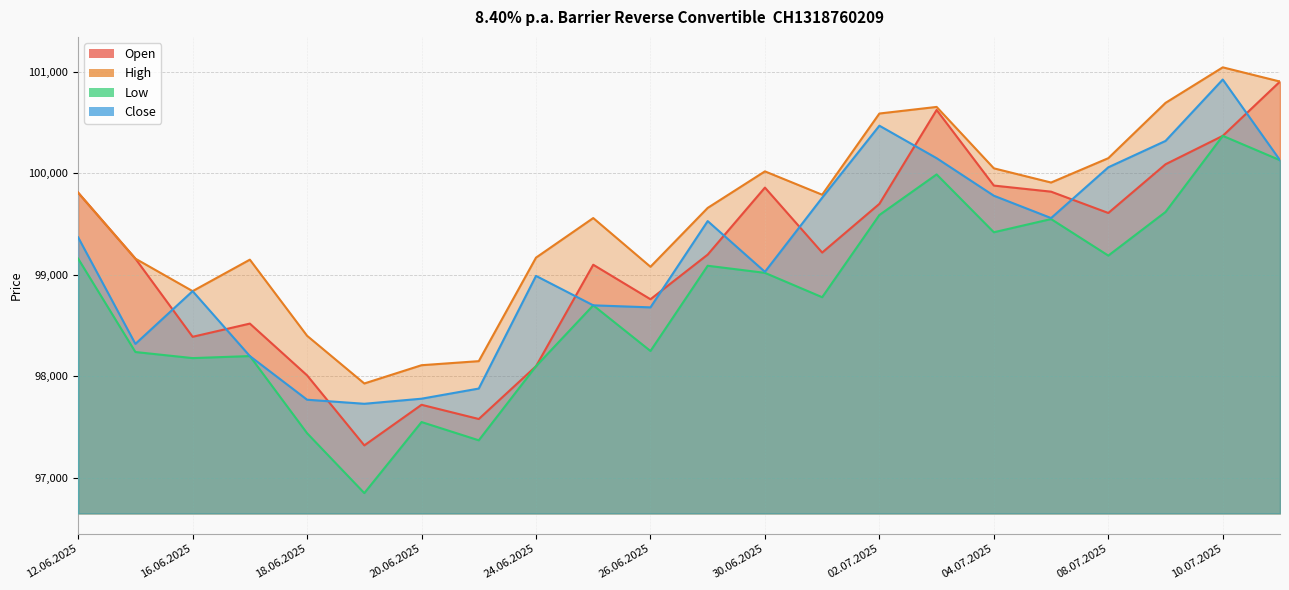

Reading left to right, list all the values displayed in this chart.

Open: 99810	99160	98390	98520	98010	97320	97720	97580	98100	99100	98760	99200	99860	99220	99700	100625	99880	99820	99610	100090	100370	100905
High: 99810	99160	98840	99150	98400	97930	98110	98150	99170	99560	99080	99660	100020	99790	100590	100655	100050	99910	100150	100695	101045	100905
Low: 99160	98240	98180	98200	97440	96850	97550	97370	98100	98700	98250	99090	99020	98780	99590	99990	99420	99550	99190	99620	100370	100130
Close: 99370	98320	98840	98200	97770	97730	97780	97880	98990	98700	98680	99530	99030	99760	100470	100150	99780	99560	100060	100320	100925	100130